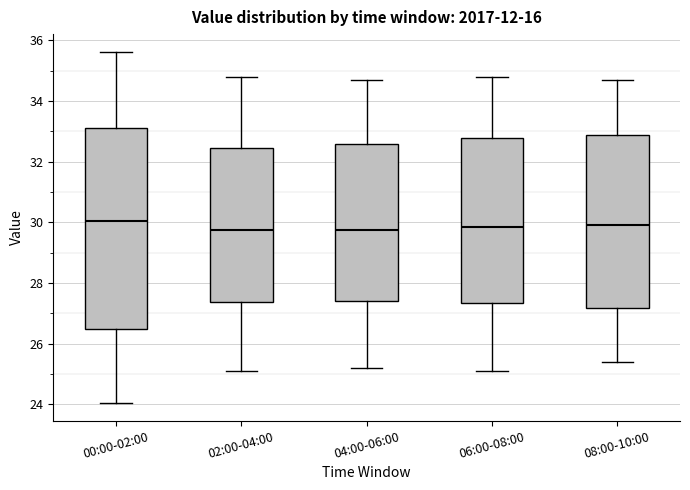

Reading left to right, read every box against the y-axis: the position of its median line, the range the box covers, and the ends of its whiskers. The values are not printed on the chart, so give them approximately, as read against the axis.

00:00-02:00: median 30.0, box 26.4 to 33.2, whiskers 24.0 to 35.6
02:00-04:00: median 29.8, box 27.4 to 32.4, whiskers 25.2 to 34.8
04:00-06:00: median 29.8, box 27.4 to 32.6, whiskers 25.2 to 34.8
06:00-08:00: median 29.8, box 27.4 to 32.8, whiskers 25.2 to 34.8
08:00-10:00: median 30.0, box 27.2 to 32.8, whiskers 25.4 to 34.8